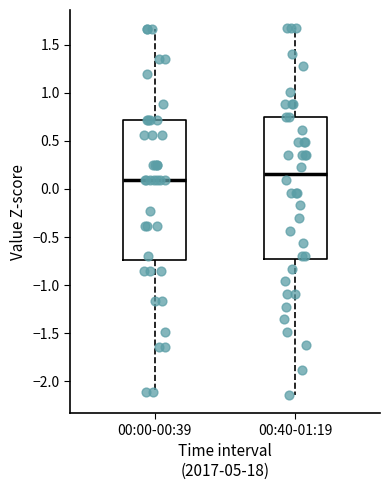

Where does the upper whisker of the box for 00:40-01:19 end on the y-axis? The values are not printed on the chart, so give them approximately, as read against the axis.

1.65